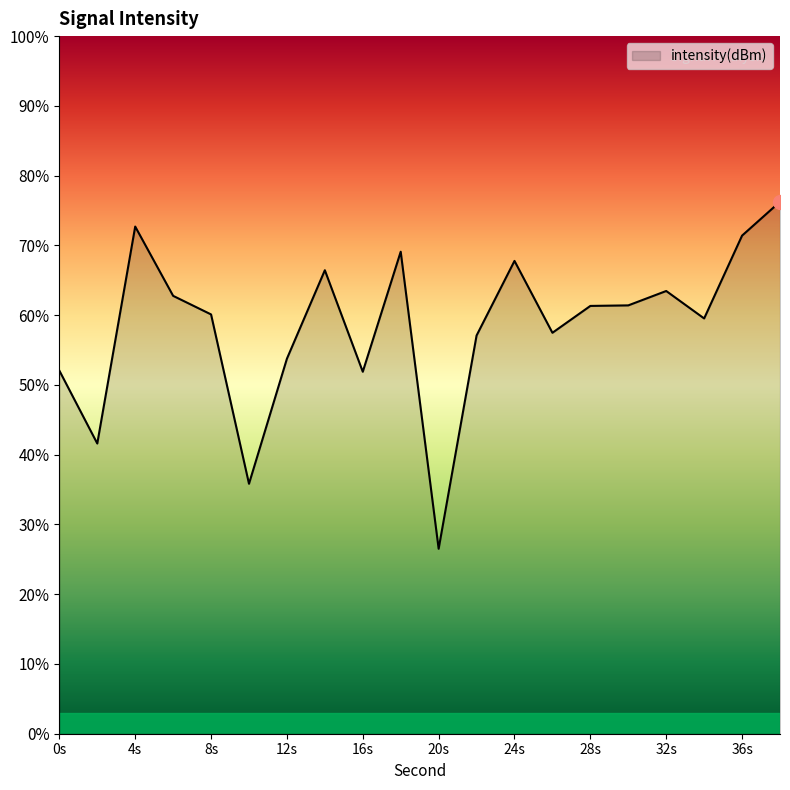

Reading left to right, list all the values displayed in this chart.

0=-134.2	2=-138.4	4=-125.9	6=-129.9	8=-131.0	10=-140.7	12=-133.5	14=-128.4	16=-134.2	18=-127.4	20=-144.4	22=-132.2	24=-127.9	26=-132.0	28=-130.5	30=-130.4	32=-129.6	34=-131.2	36=-126.4	38=-124.5